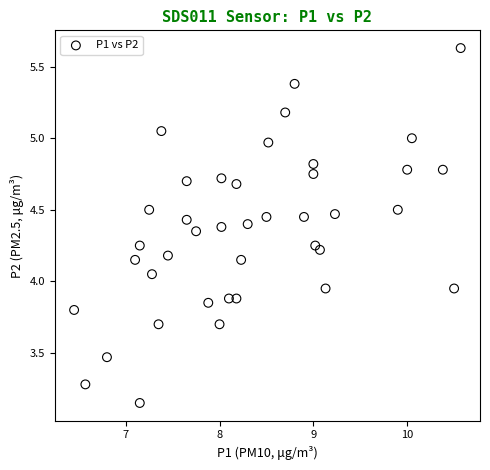

What is the range of X values (max minus min)?

4.1